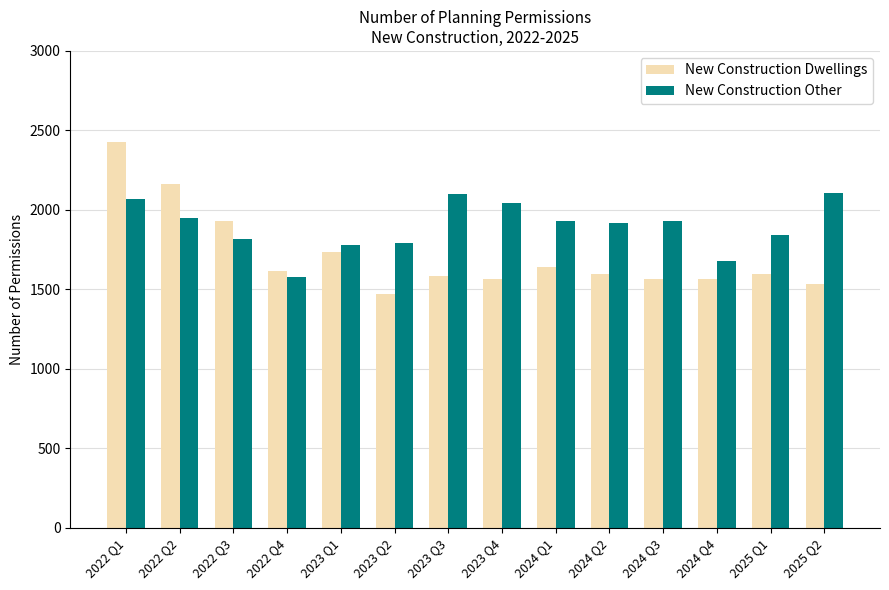

Rank the series by their maximum value, from lowest to highest.

New Construction Other, New Construction Dwellings